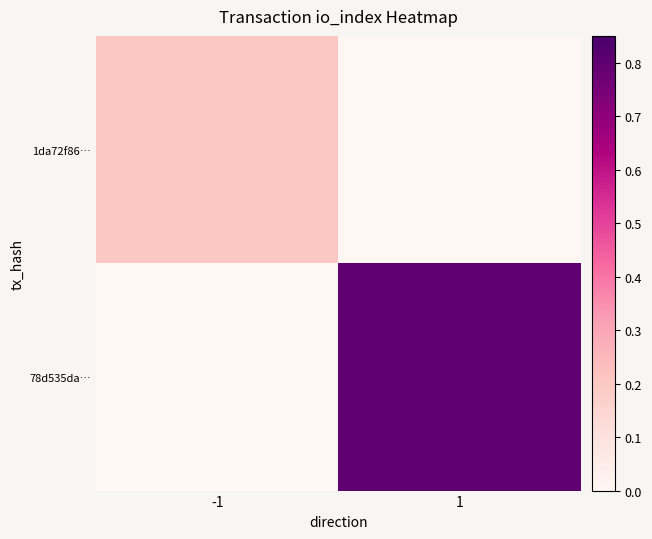

Rank the series by their average value, from highest to lowest.

78d535da…, 1da72f86…